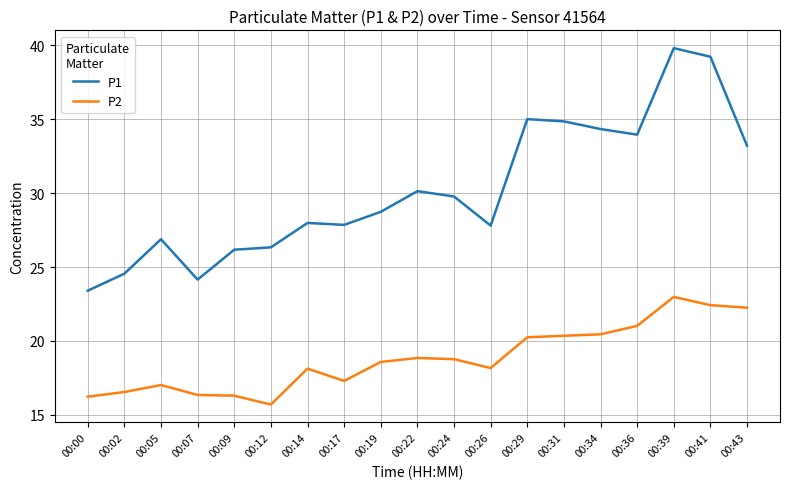

True or false: P1 has a value of 28.7 at 00:19.

True